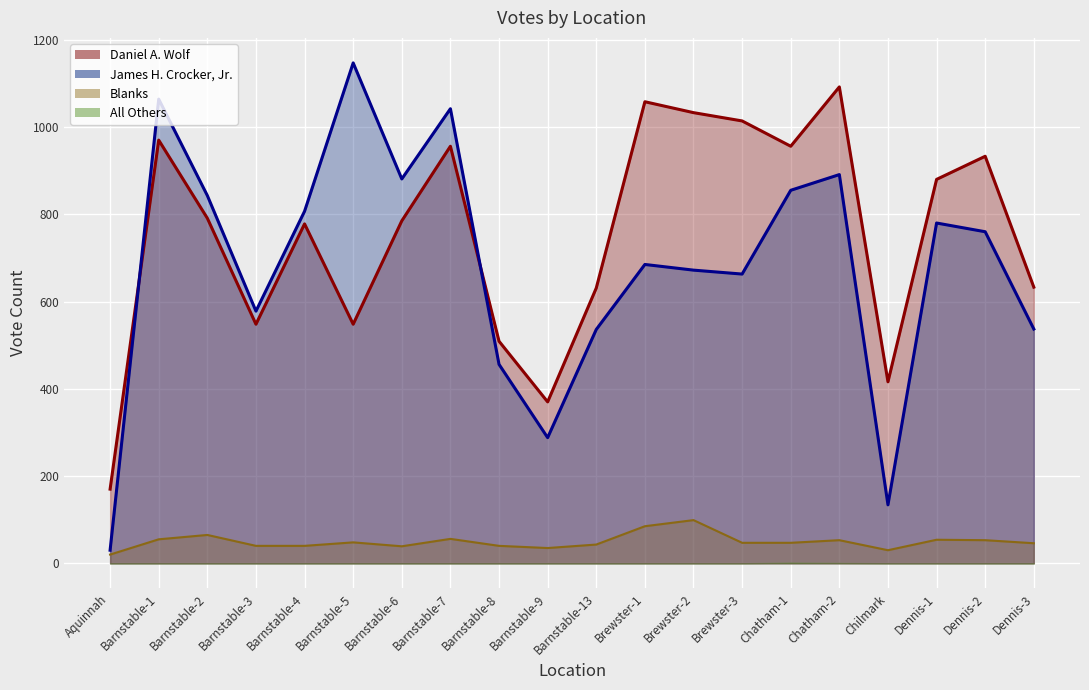

True or false: Daniel A. Wolf and Blanks intersect in this chart.

False